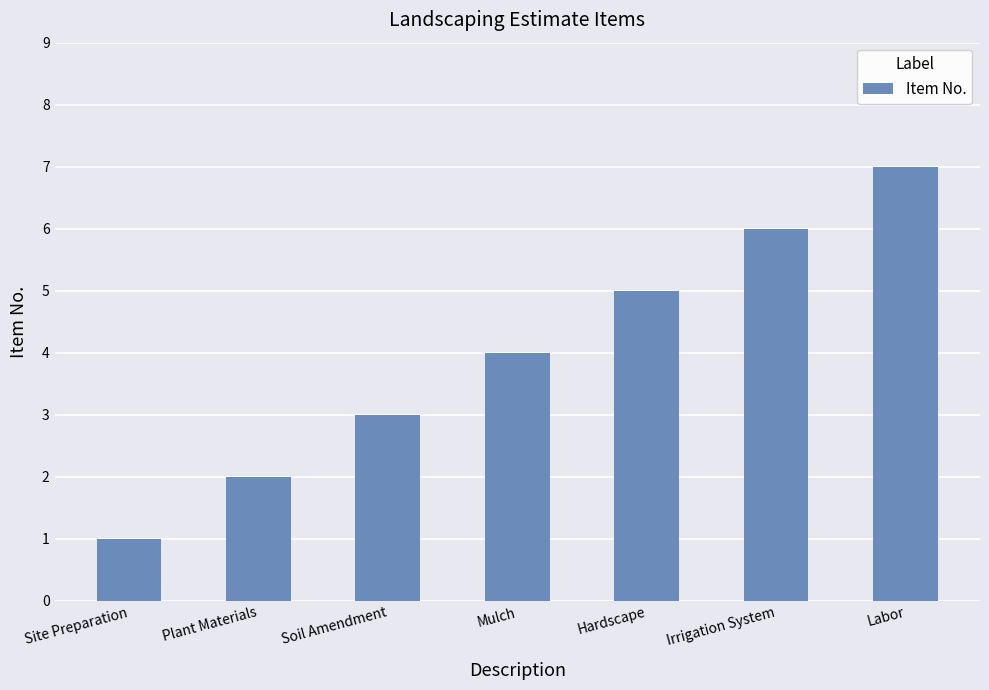

Are the bars grouped side by side (vs. stacked)?

No